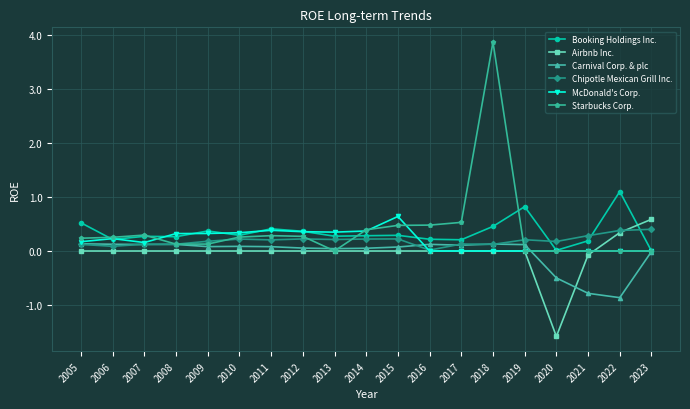

At which category is the sum across all series the highest?

2018